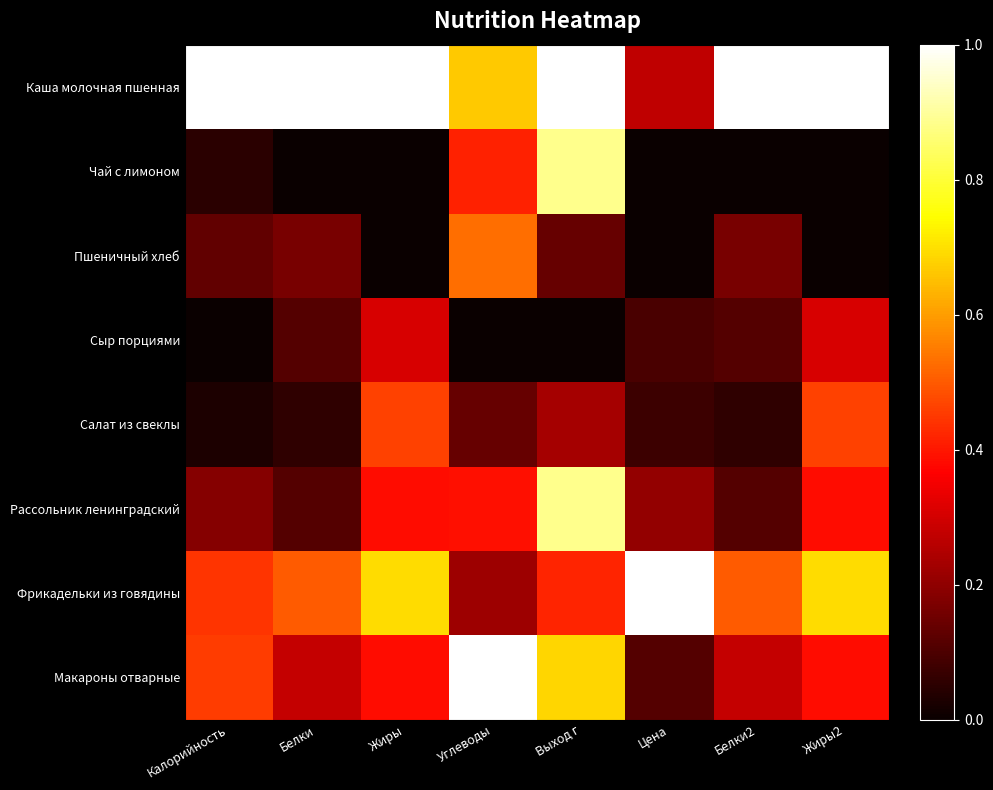

Reading left to right, extract all data points from this chart.

Каша молочная пшенная: Калорийность=1.0	Белки=1.0	Жиры=1.0	Углеводы=0.7	Выход г=1.0	Цена=0.3	Белки2=1.0	Жиры2=1.0
Чай с лимоном: Калорийность=0.0	Белки=0.0	Жиры=0.0	Углеводы=0.4	Выход г=0.9	Цена=0.0	Белки2=0.0	Жиры2=0.0
Пшеничный хлеб: Калорийность=0.1	Белки=0.2	Жиры=0.0	Углеводы=0.5	Выход г=0.1	Цена=0.0	Белки2=0.2	Жиры2=0.0
Сыр порциями: Калорийность=0.0	Белки=0.1	Жиры=0.3	Углеводы=0.0	Выход г=0.0	Цена=0.1	Белки2=0.1	Жиры2=0.3
Салат из свеклы: Калорийность=0.0	Белки=0.1	Жиры=0.5	Углеводы=0.1	Выход г=0.2	Цена=0.1	Белки2=0.1	Жиры2=0.5
Рассольник ленинградский: Калорийность=0.2	Белки=0.1	Жиры=0.4	Углеводы=0.4	Выход г=0.9	Цена=0.2	Белки2=0.1	Жиры2=0.4
Фрикадельки из говядины: Калорийность=0.4	Белки=0.5	Жиры=0.7	Углеводы=0.2	Выход г=0.4	Цена=1.0	Белки2=0.5	Жиры2=0.7
Макароны отварные: Калорийность=0.5	Белки=0.3	Жиры=0.4	Углеводы=1.0	Выход г=0.7	Цена=0.1	Белки2=0.3	Жиры2=0.4